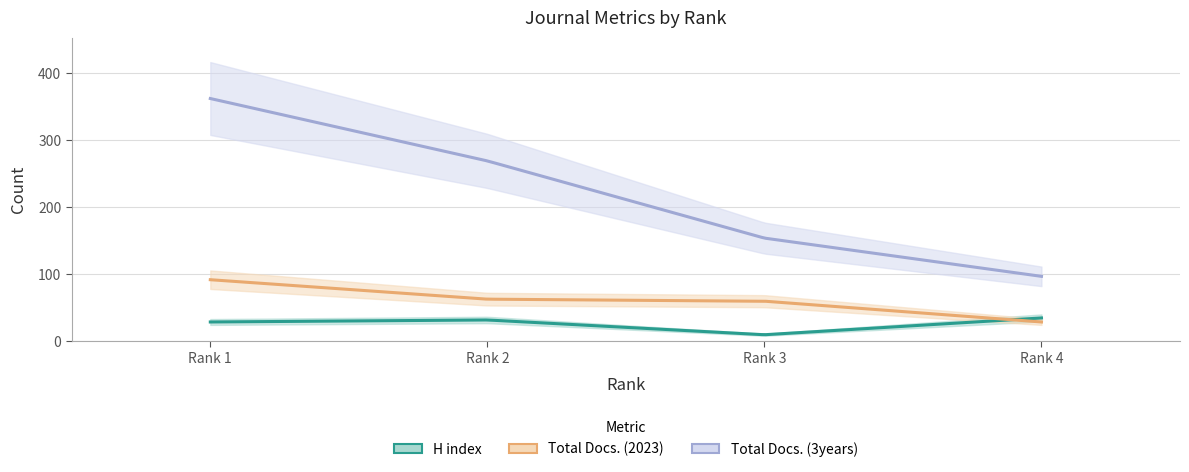

Count the H index values in the range 29 to 35.

3